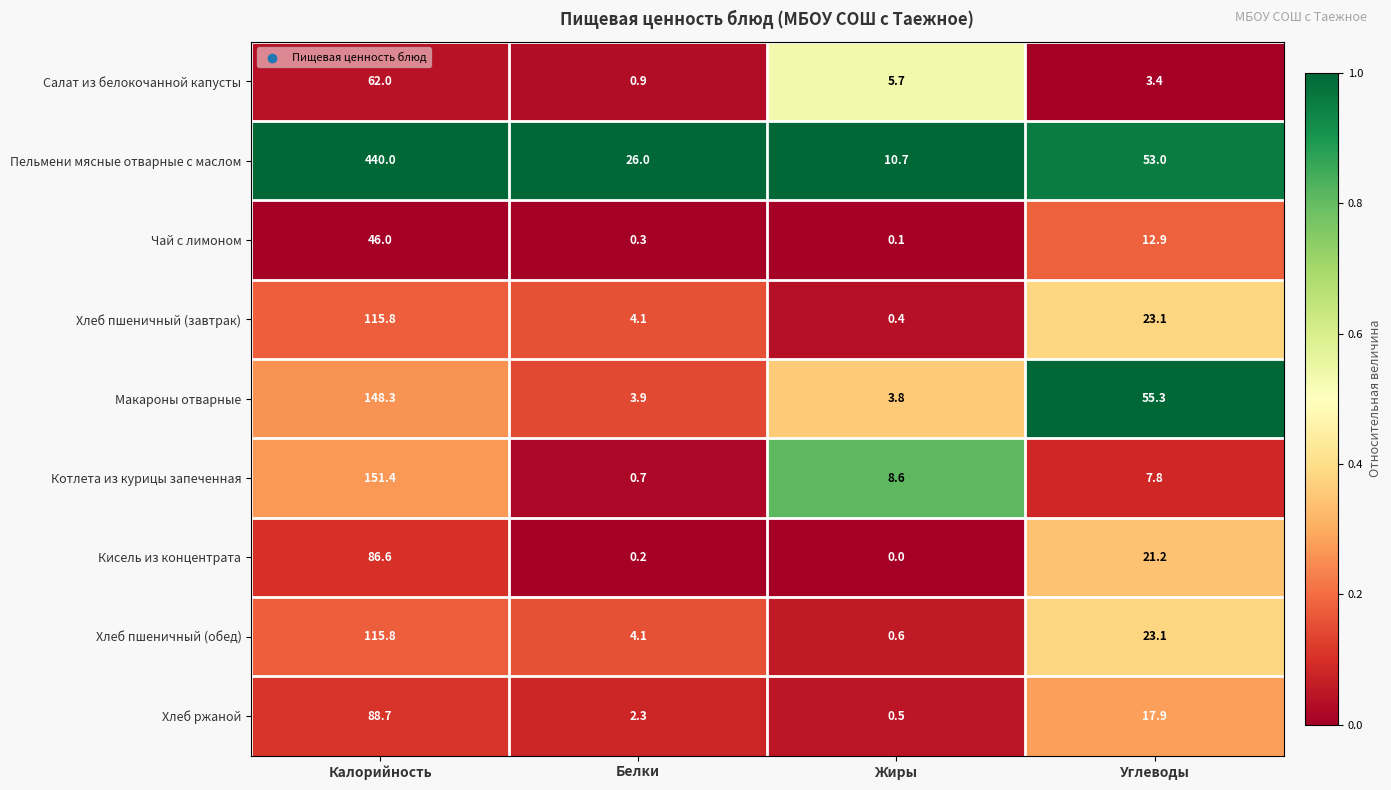

At which label does Кисель из концентрата first exceed 21?

Калорийность